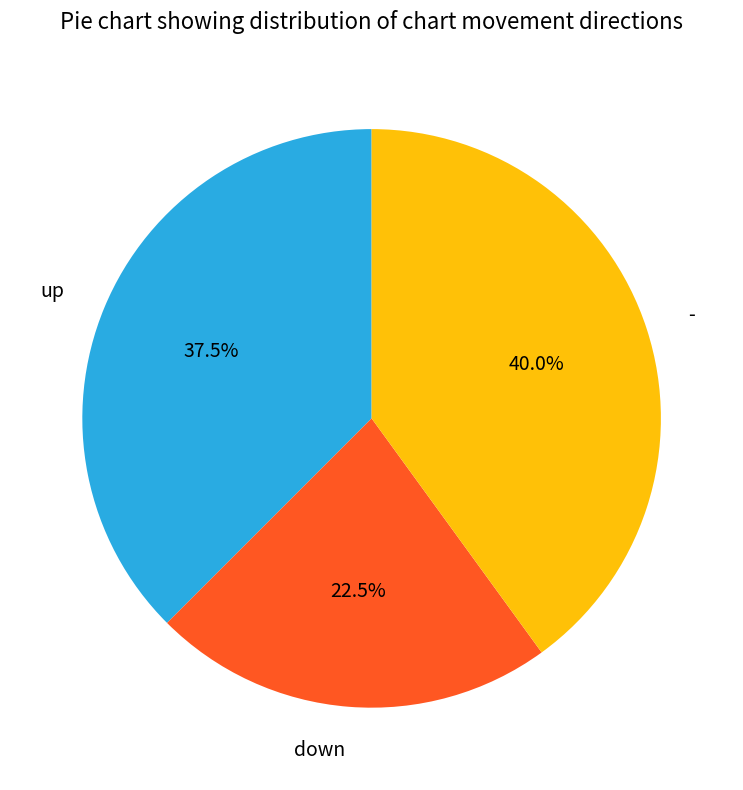

Between - and up, which is larger?

-